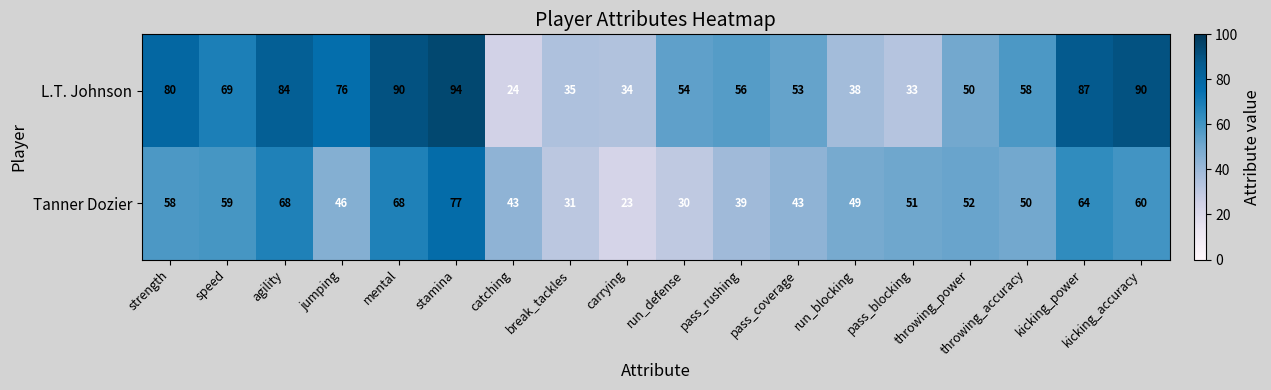

What is the lowest value of the L.T. Johnson series?

24